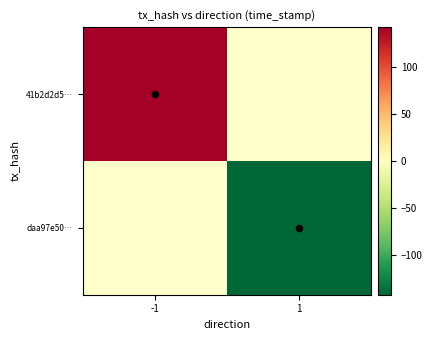

List the labels in order of daa97e50… value, largest first.

-1, 1